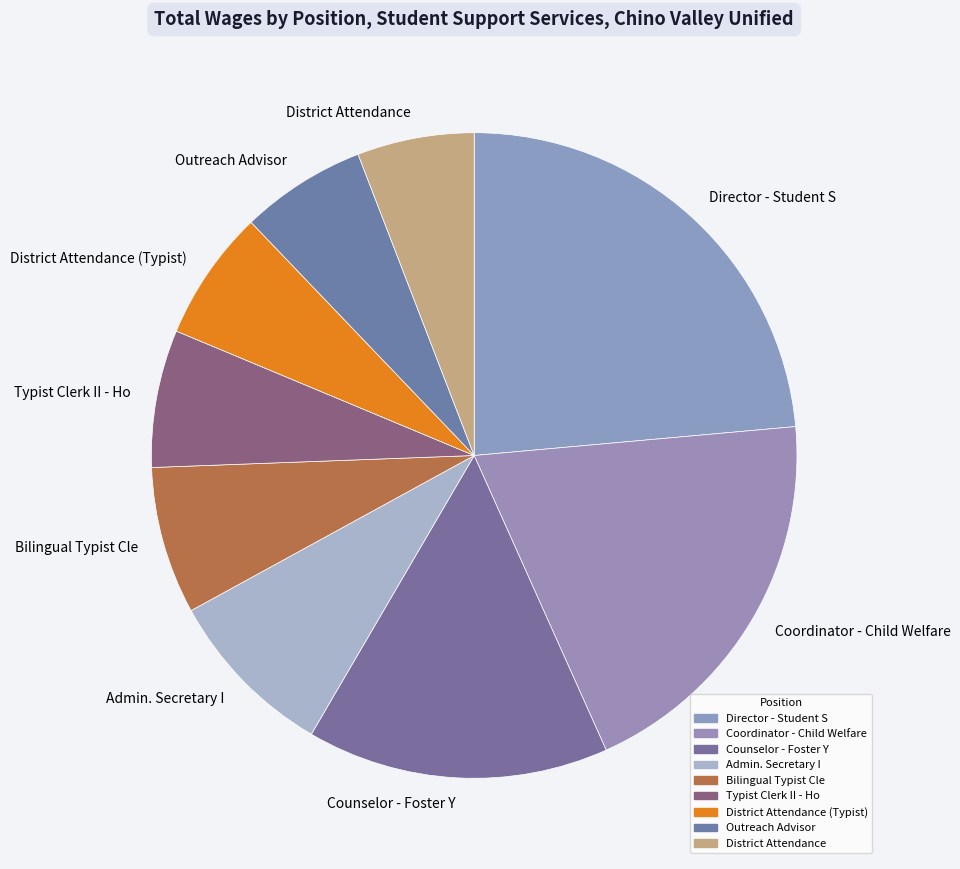

Count the number of slices in the pie.

9